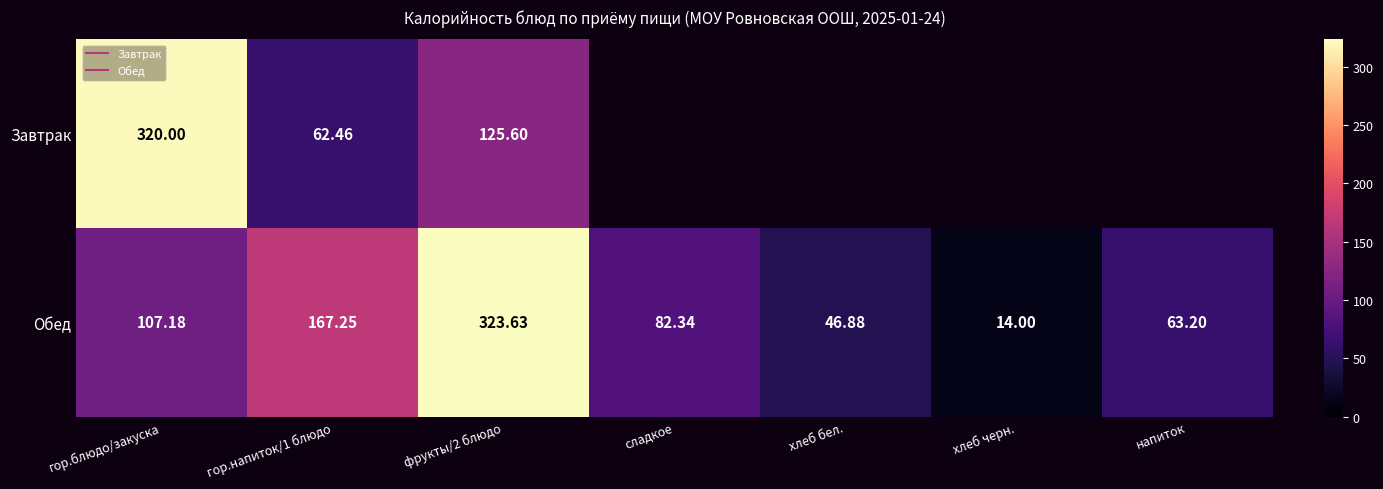

Which series has the largest total across all categories?

Обед